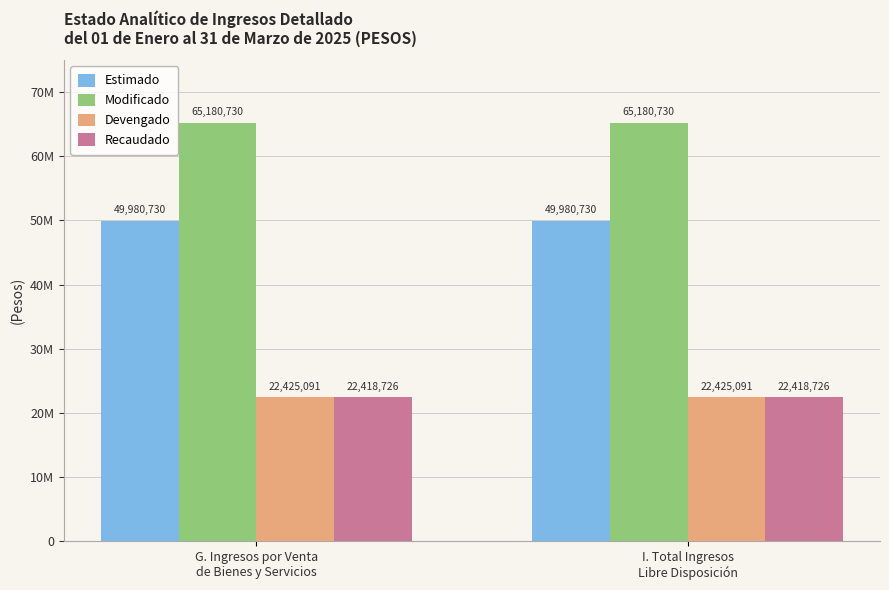

Does the chart contain stacked bars?

No